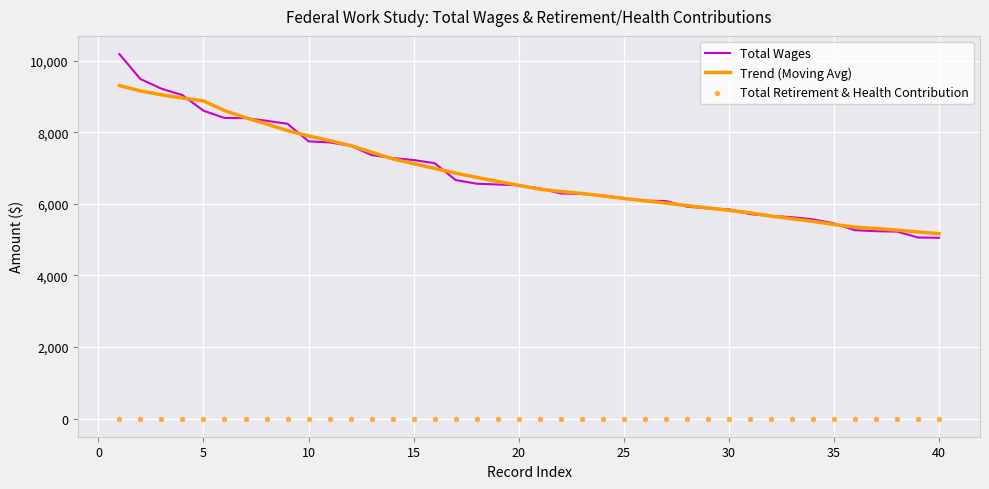

What is the minimum value for Total Wages?

5049.0